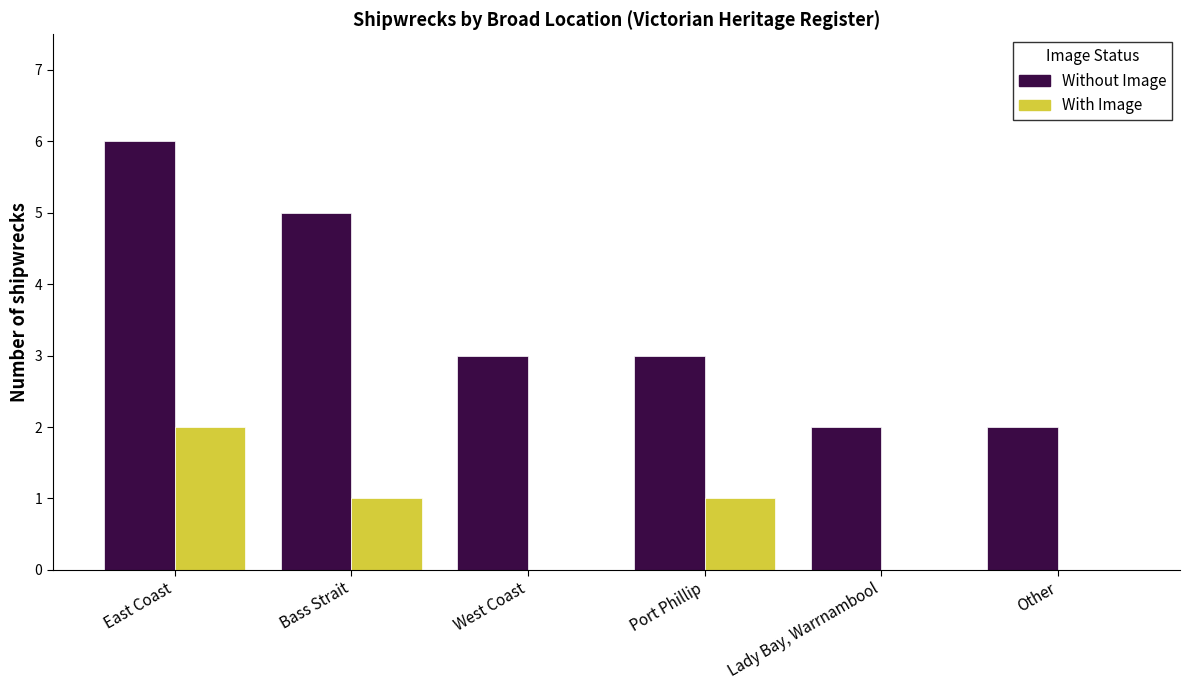

Between East Coast and Port Phillip, which series saw the biggest shift?

Without Image